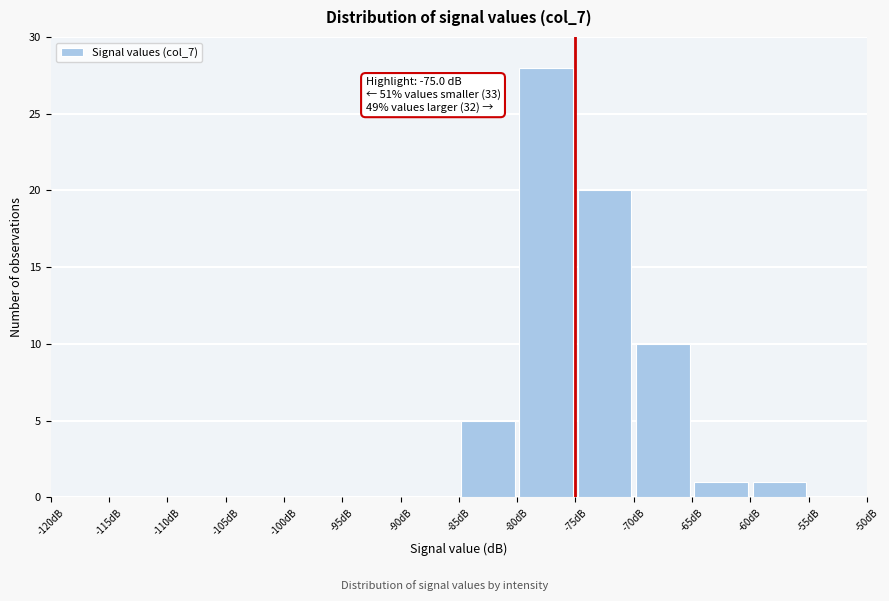

Over which range of the x-axis is the bar tallest?

-80 to -75